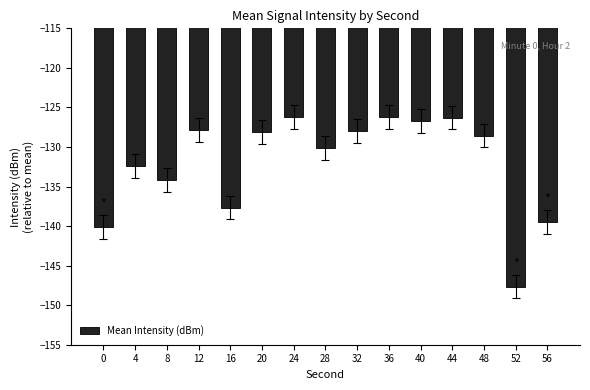

The value at 52 is -147.7. True or false?

True